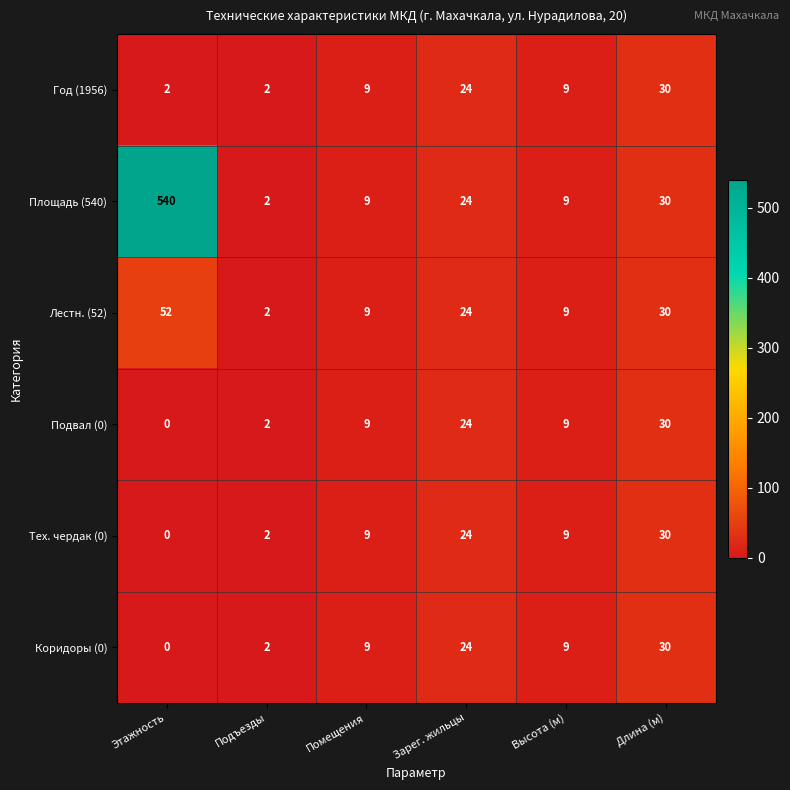

How many categories are shown in the chart?

6